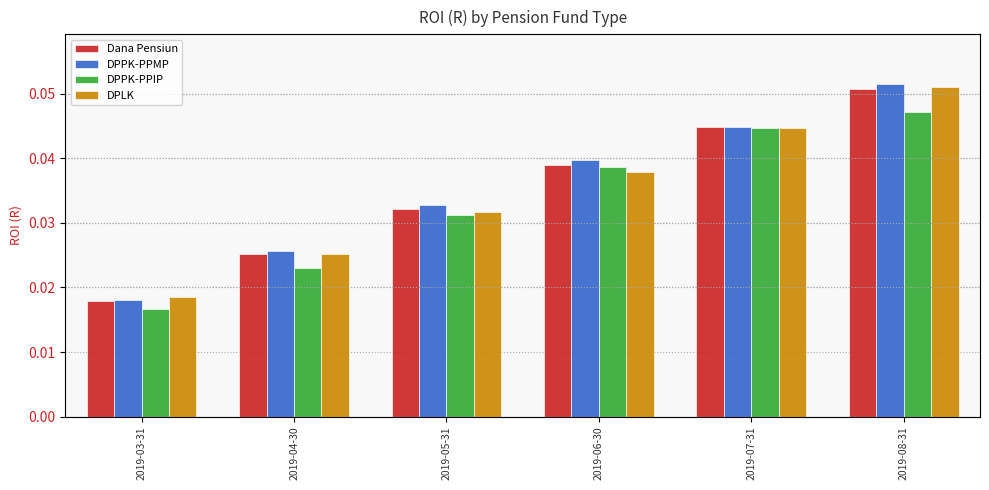

List the labels in order of DPLK value, smallest first.

2019-03-31, 2019-04-30, 2019-05-31, 2019-06-30, 2019-07-31, 2019-08-31